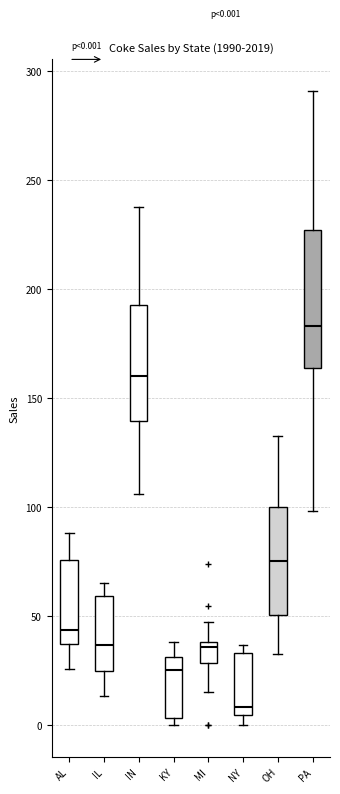

Comparing the boxes themselves (not the whiskers), which one is the tallest?

PA